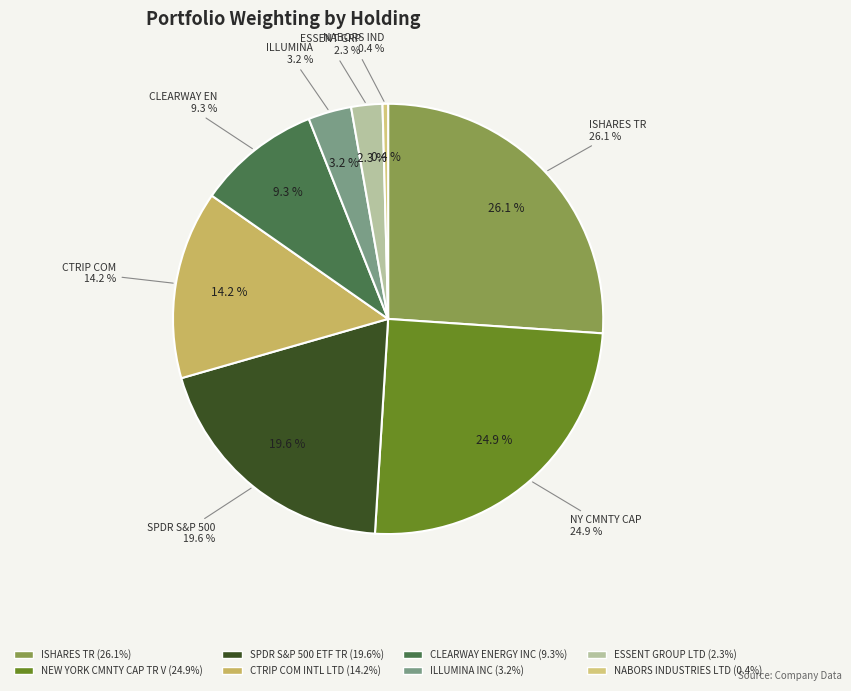

The CLEARWAY ENERGY INC slice represents 3% of the pie. True or false?

False